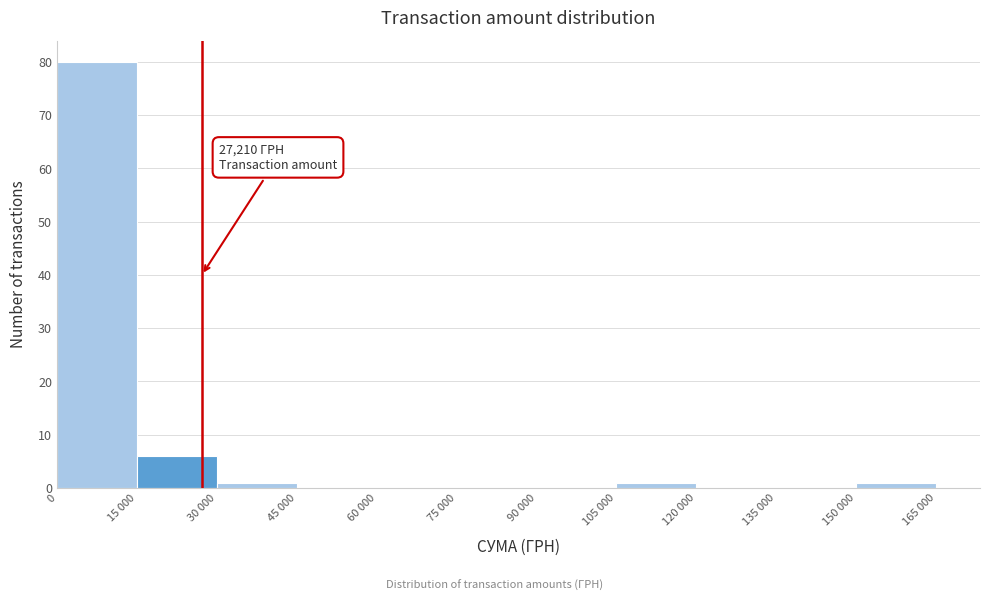

Reading left to right, extract all data points from this chart.

0=80	15 000=6	30 000=1	45 000=0	60 000=0	75 000=0	90 000=0	105 000=1	120 000=0	135 000=0	150 000=1